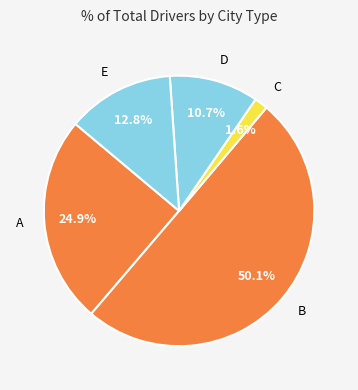

Between D and A, which is larger?

A